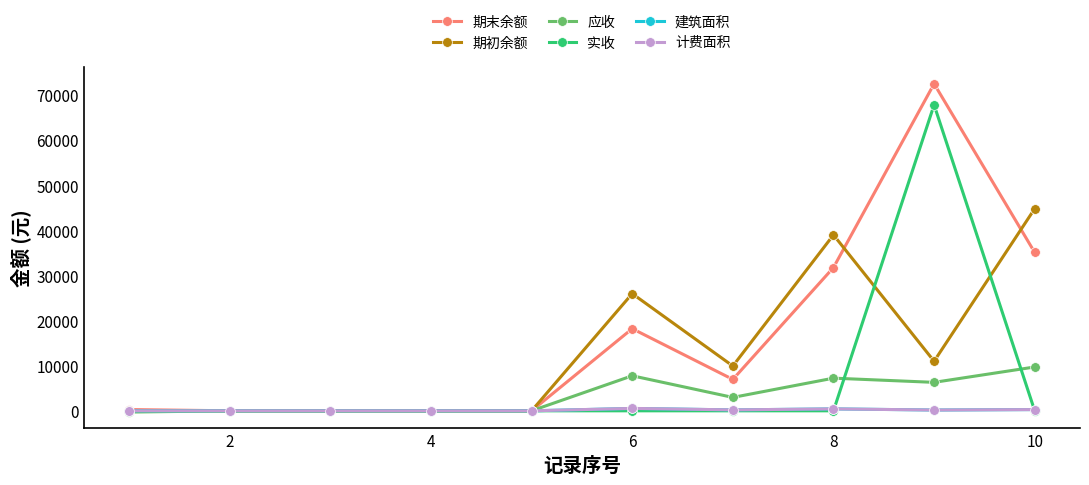

True or false: 建筑面积 has more than 0 points higher than both neighbors.

True